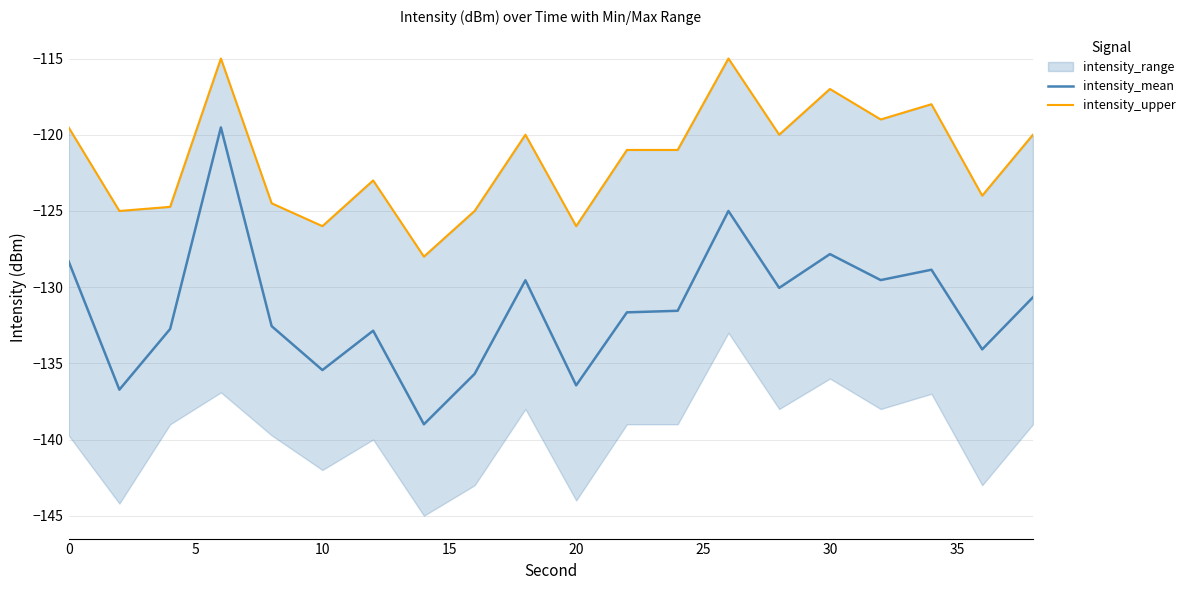

What is the maximum value for intensity_mean?

-119.5